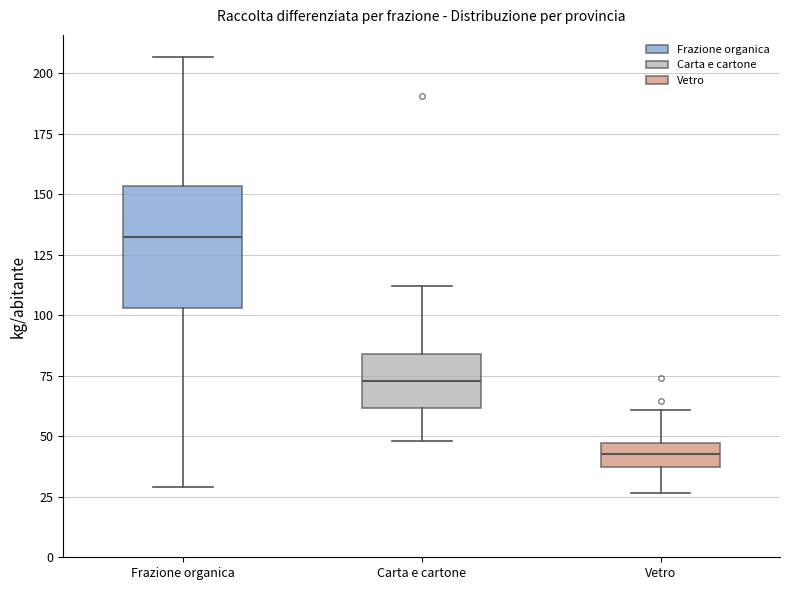

Where does the upper whisker of the box for Frazione organica end on the y-axis? The values are not printed on the chart, so give them approximately, as read against the axis.

205